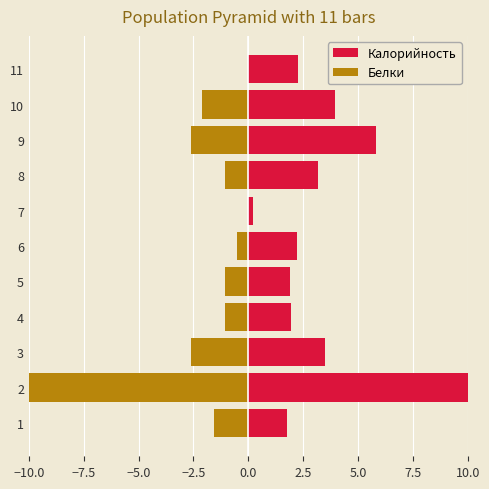

Are the bars horizontal?

Yes